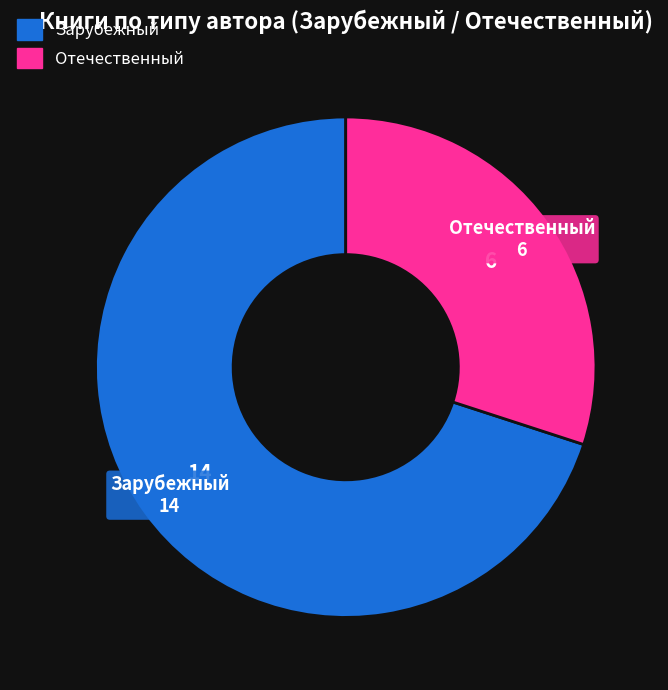

Is the sum of Зарубежный and Отечественный greater than half?

Yes